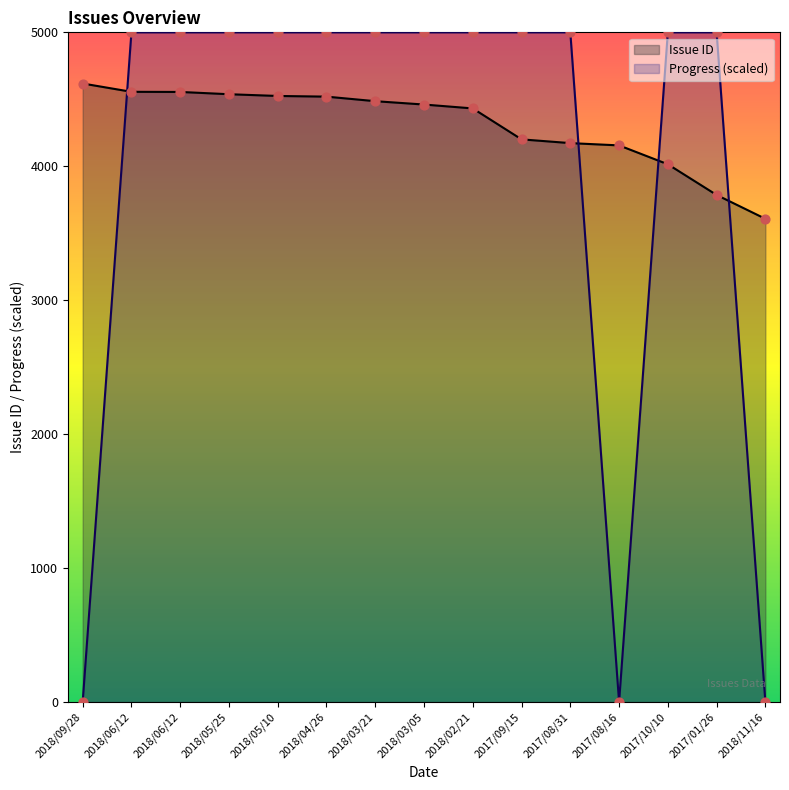

Which series contains the lowest Y value?

Progress